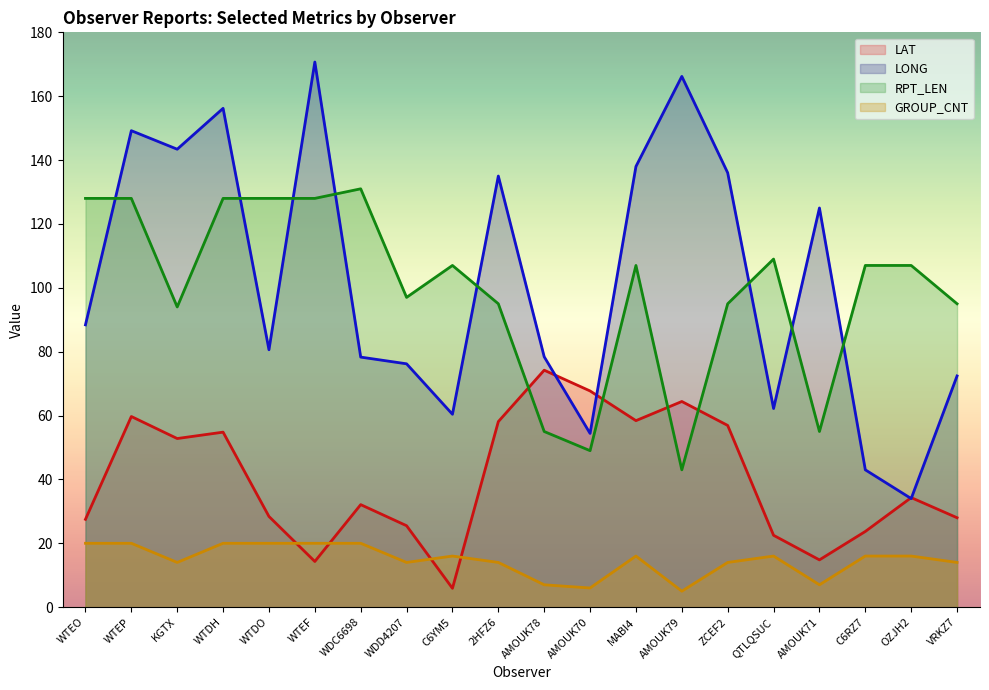

Where is the first local maximum for RPT_LEN?

WDC6698